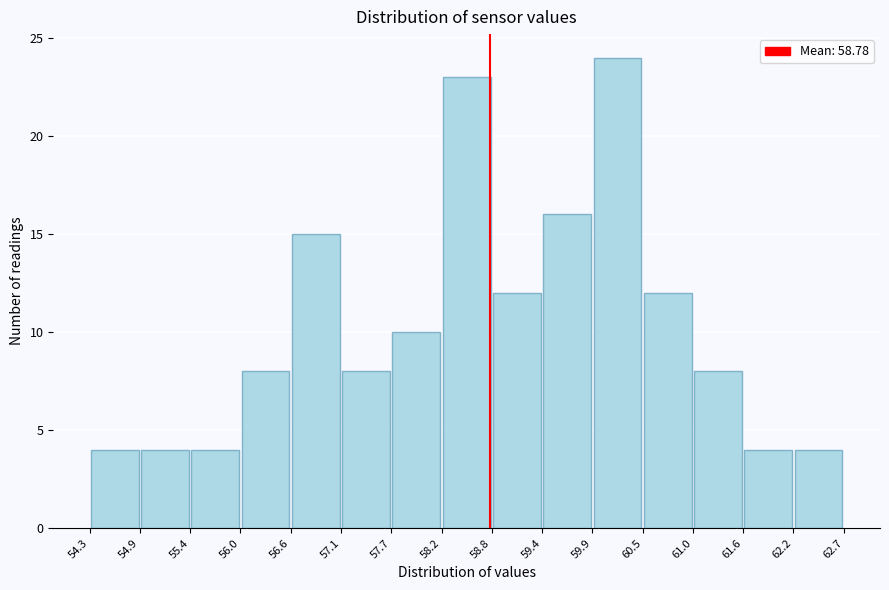

Reading left to right, list every bar in this chart as the range it spans on the x-axis followed by its height. The values are not printed on the chart, so give them approximately, as read against the axis.

54.3 to 54.9: 4
54.9 to 55.4: 4
55.4 to 56.0: 4
56.0 to 56.6: 8
56.6 to 57.1: 15
57.1 to 57.7: 8
57.7 to 58.2: 10
58.2 to 58.8: 23
58.8 to 59.4: 12
59.4 to 59.9: 16
59.9 to 60.5: 24
60.5 to 61.0: 12
61.0 to 61.6: 8
61.6 to 62.2: 4
62.2 to 62.7: 4